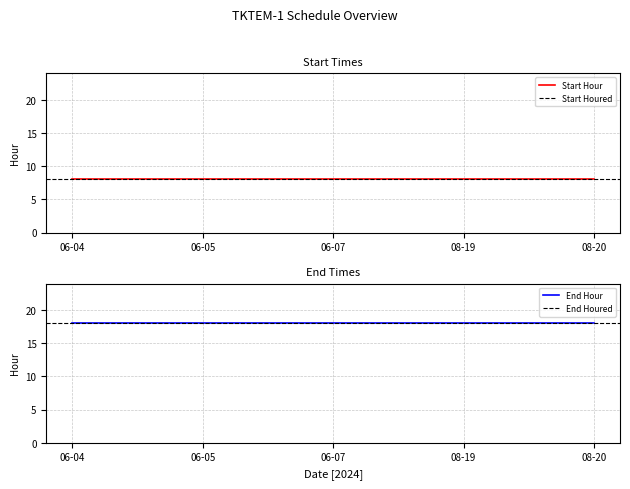

How many categories are shown in the chart?

5